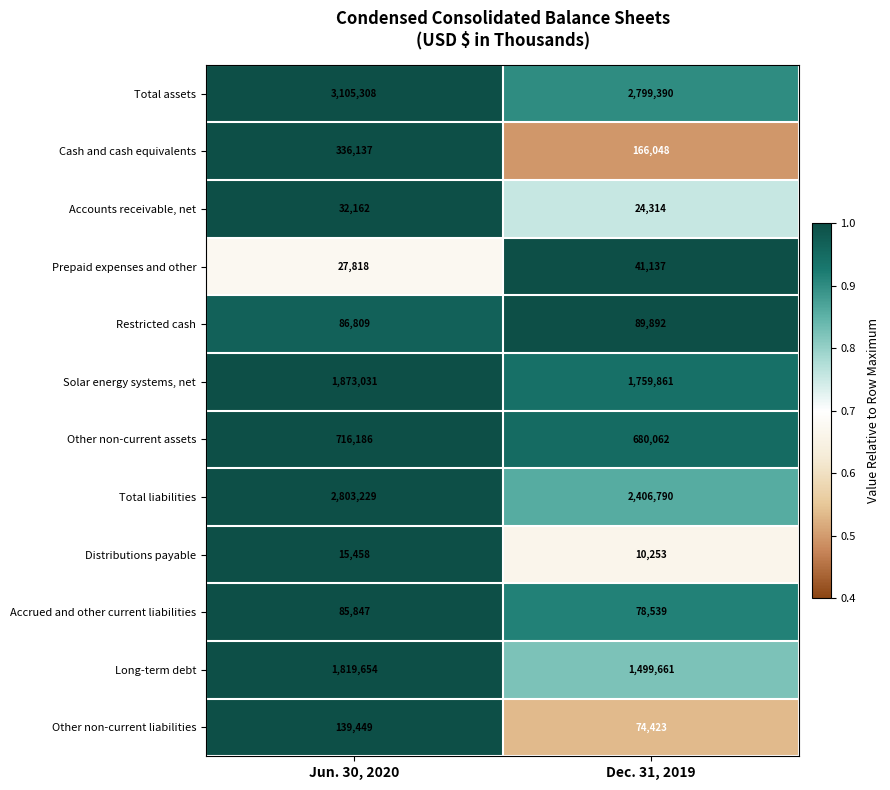

What is the difference between the Total liabilities values at Dec. 31, 2019 and Jun. 30, 2020?

396439